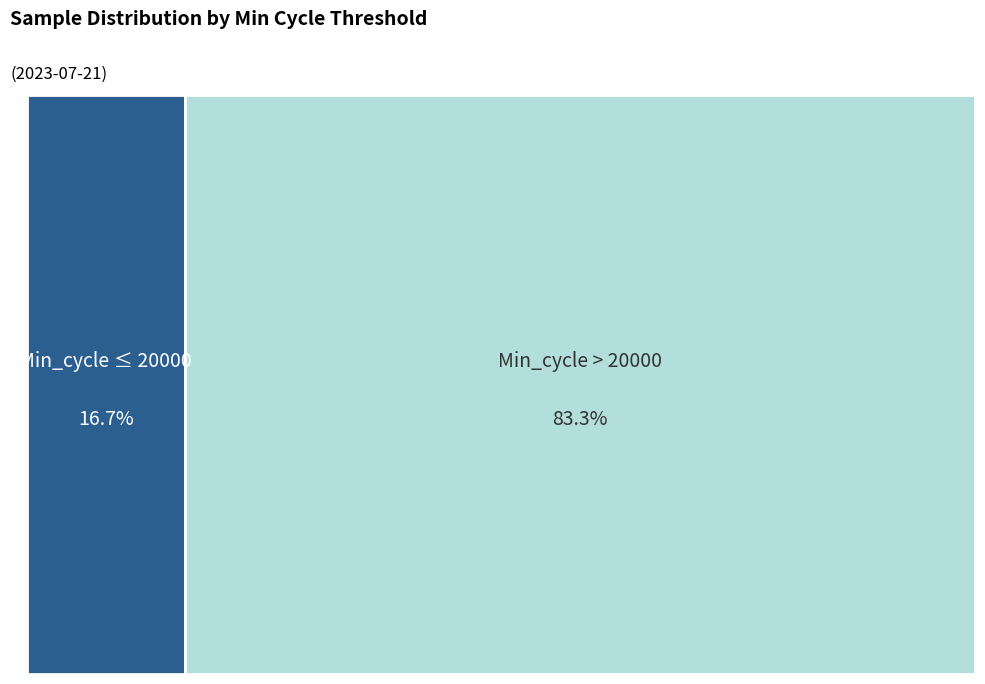

The 28 slice represents 1% of the pie. True or false?

False